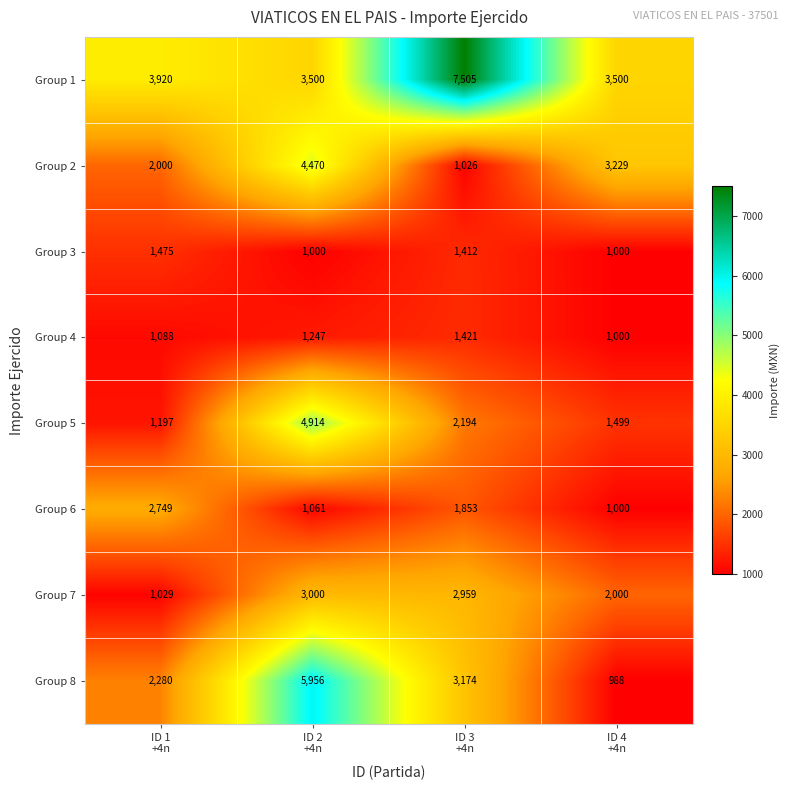

Which label corresponds to the smallest value in the chart?

ID 4
+4n